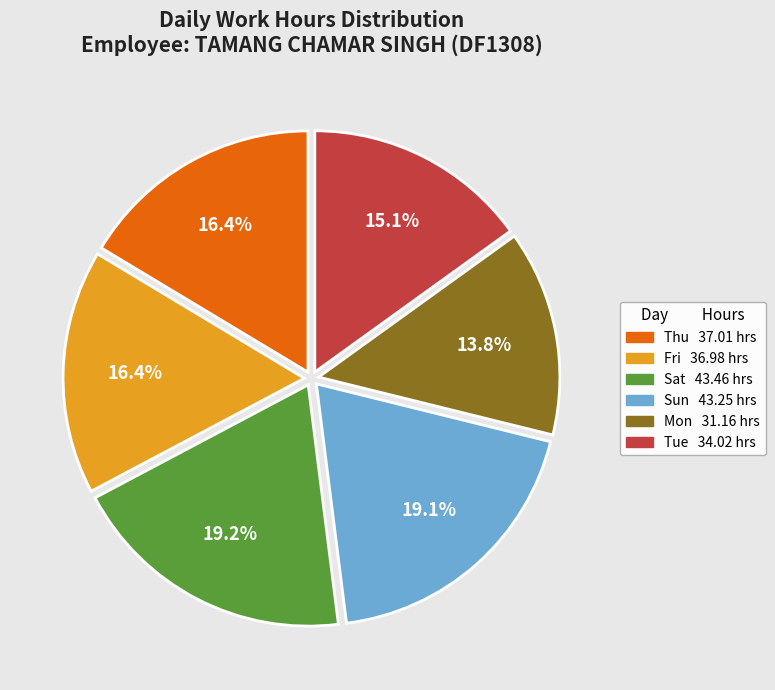

Is there a majority slice in this chart?

No